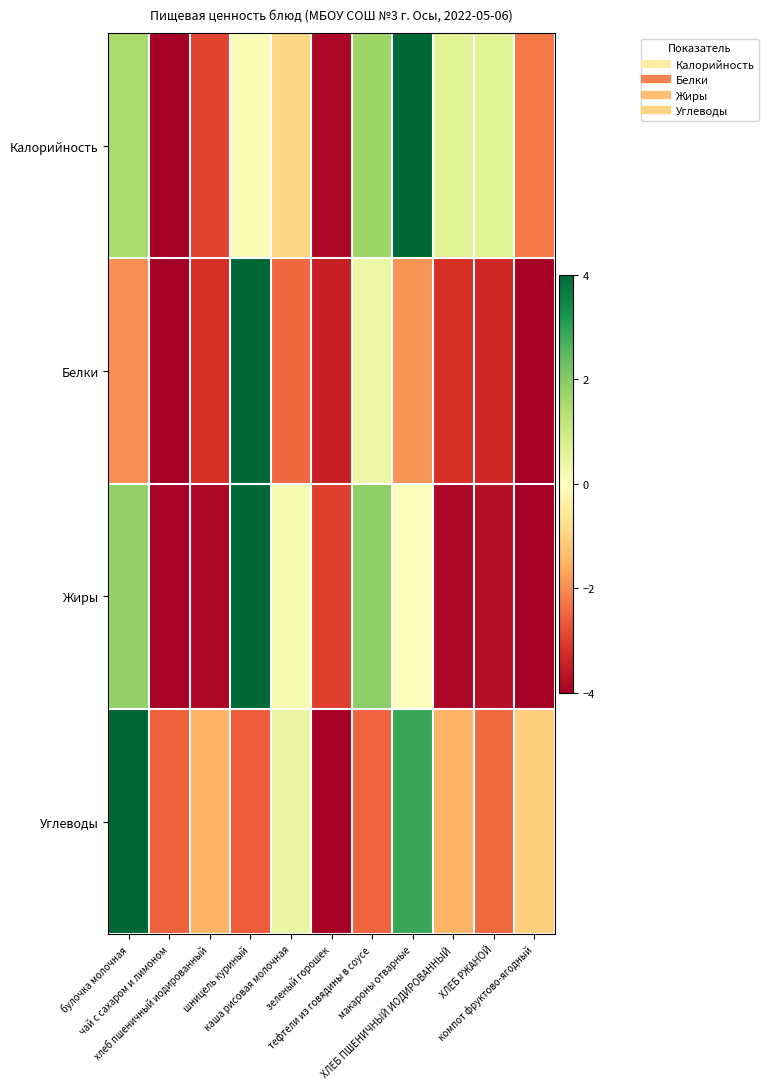

List the series in order of their overall mean, lowest first.

Белки, Жиры, Углеводы, Калорийность